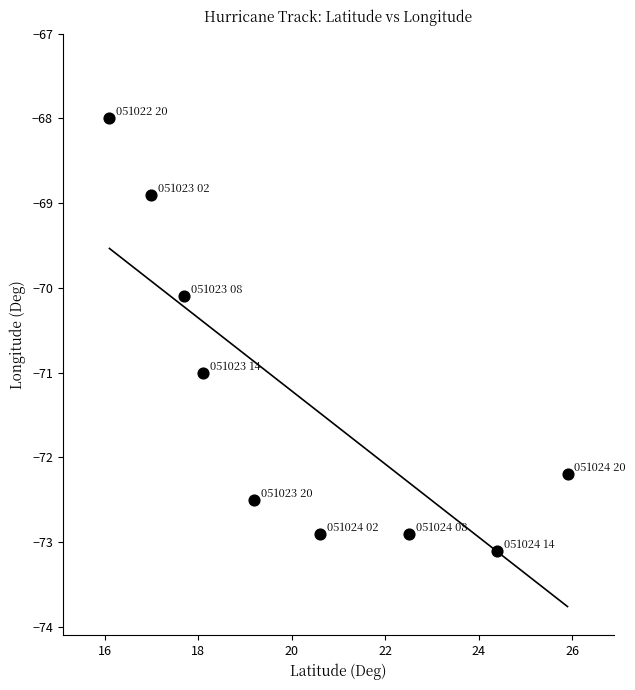

What Y value in the scatter plot is closest to -70?

-70.1